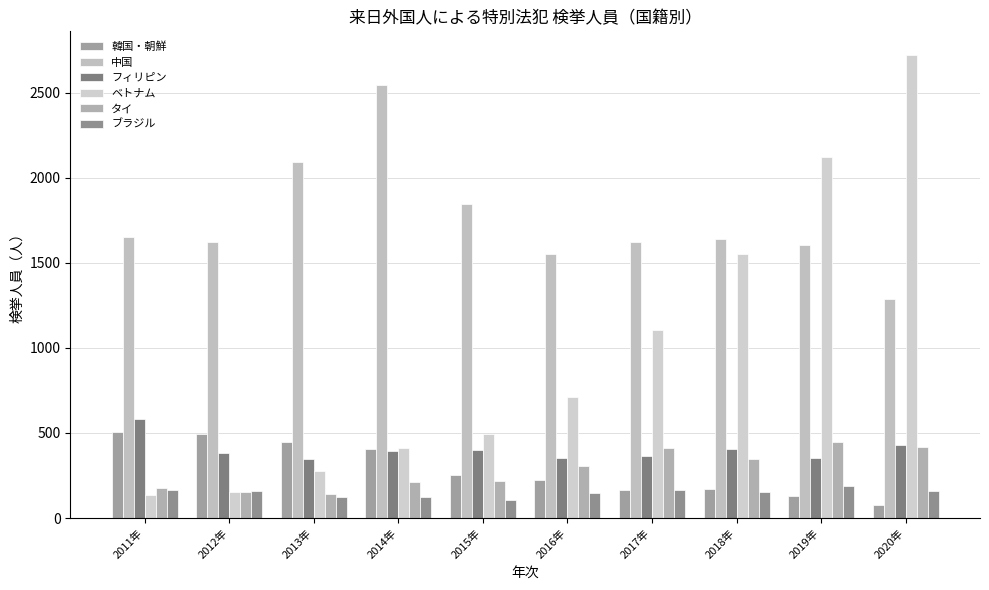

True or false: 韓国・朝鮮 has a value of 449 at 2013年.

True